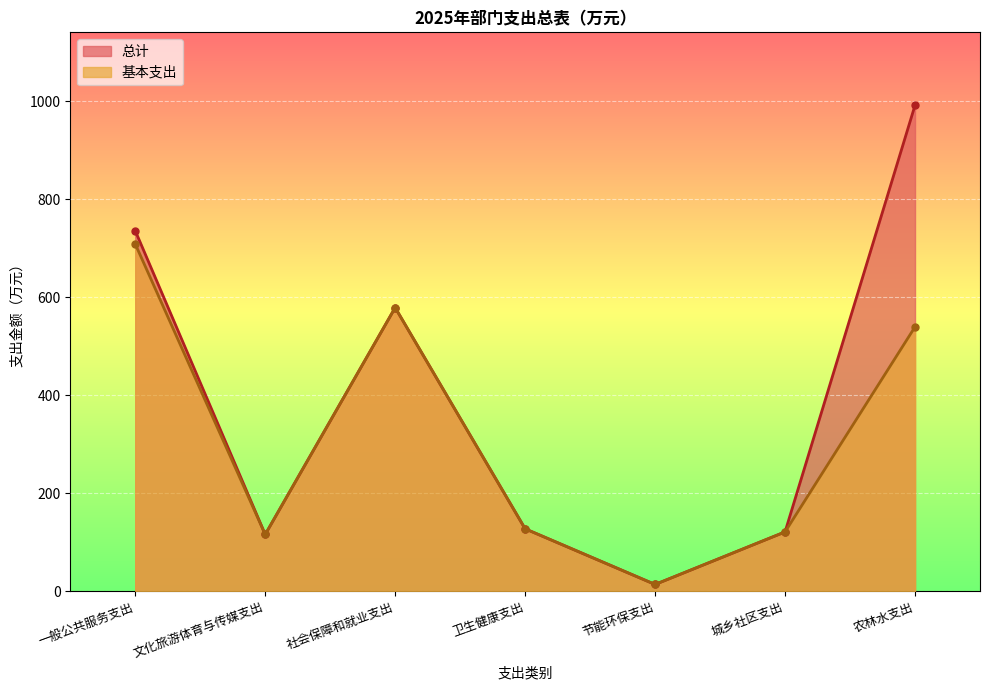

Which has a higher value, 节能环保支出 or 一般公共服务支出?

一般公共服务支出